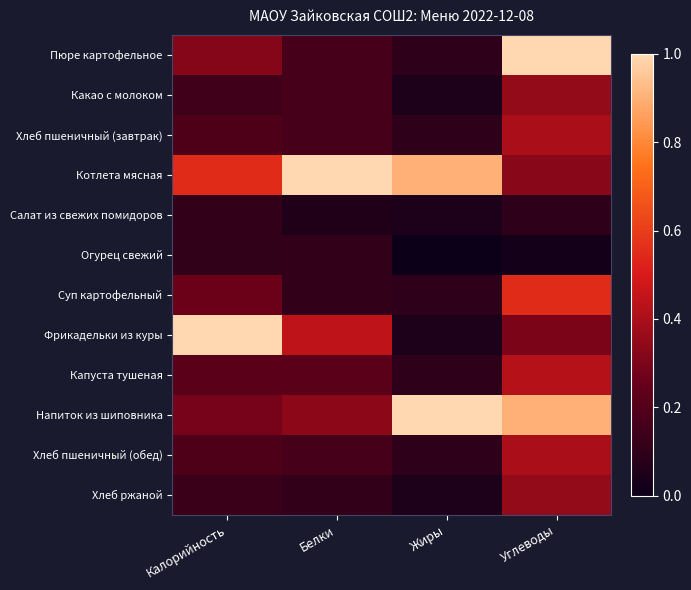

At which category is the sum across all series the highest?

Углеводы